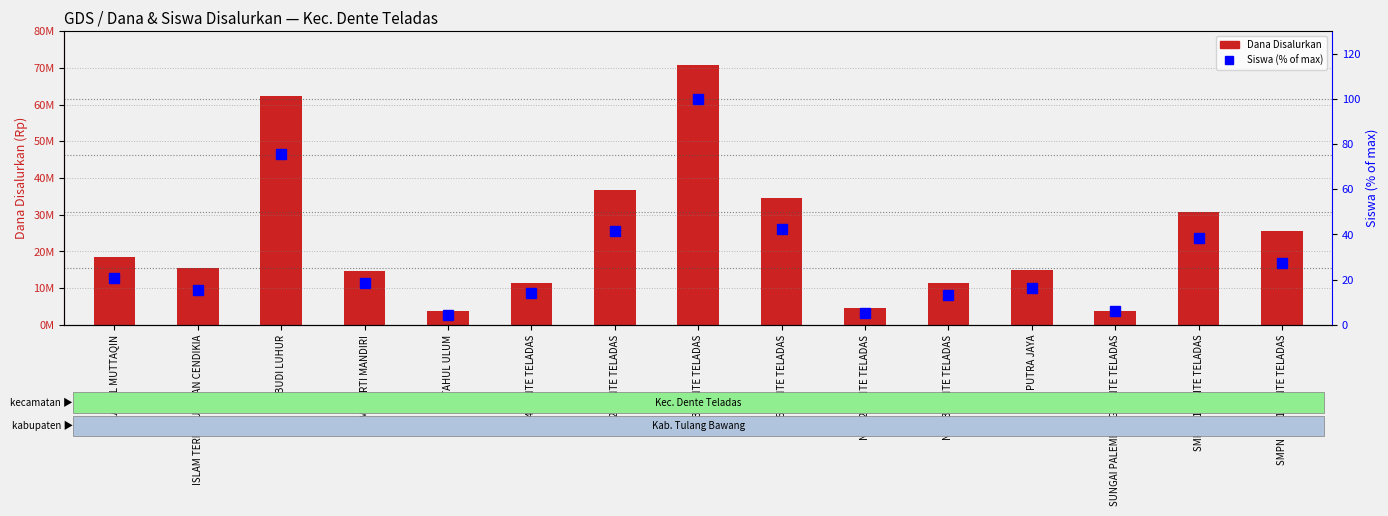

Which series changed the most between IT BUDI LUHUR and MAKARTI MANDIRI?

Dana Disalurkan